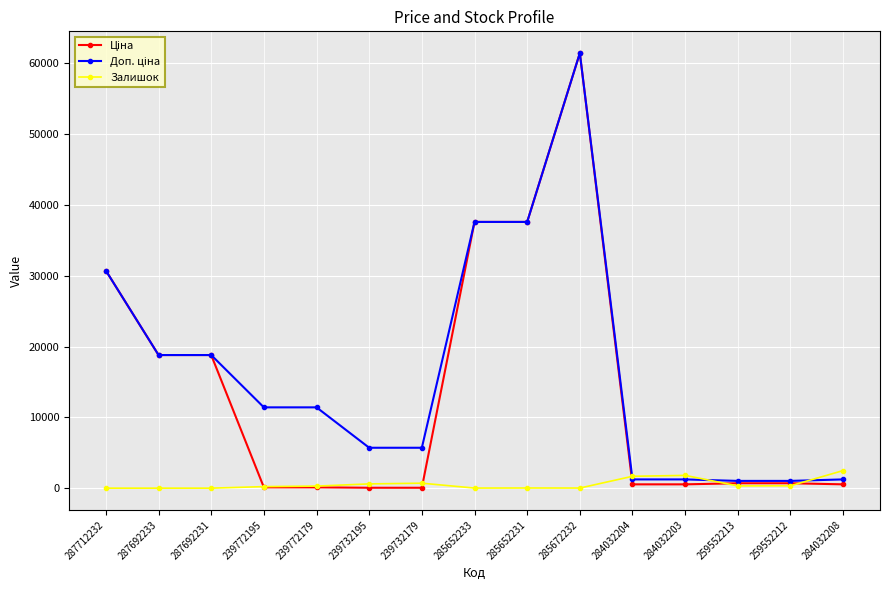

What is the difference between the maximum and minimum values in the Залишок series?

2483.0